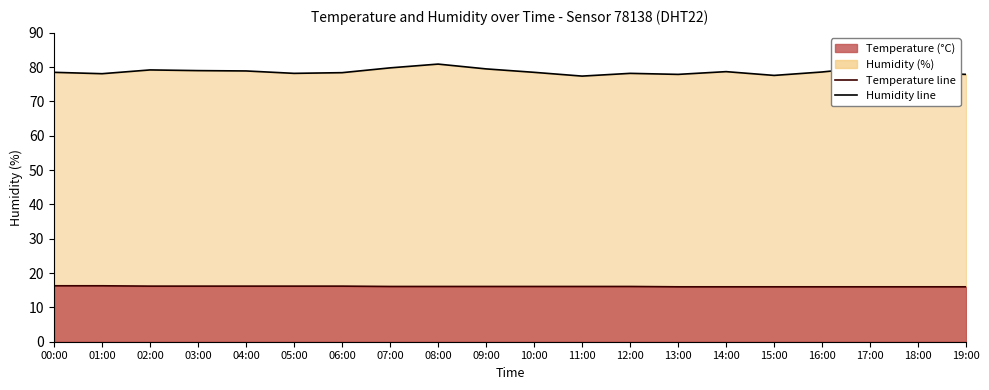

At which category does Humidity line reach its first local peak?

02:00